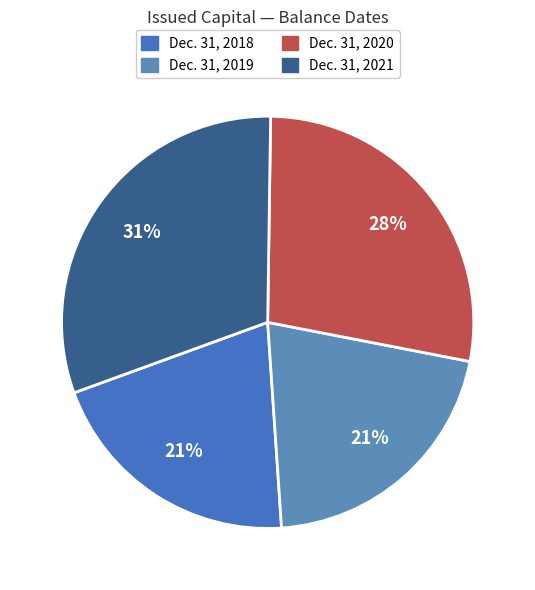

Count the number of slices in the pie.

4